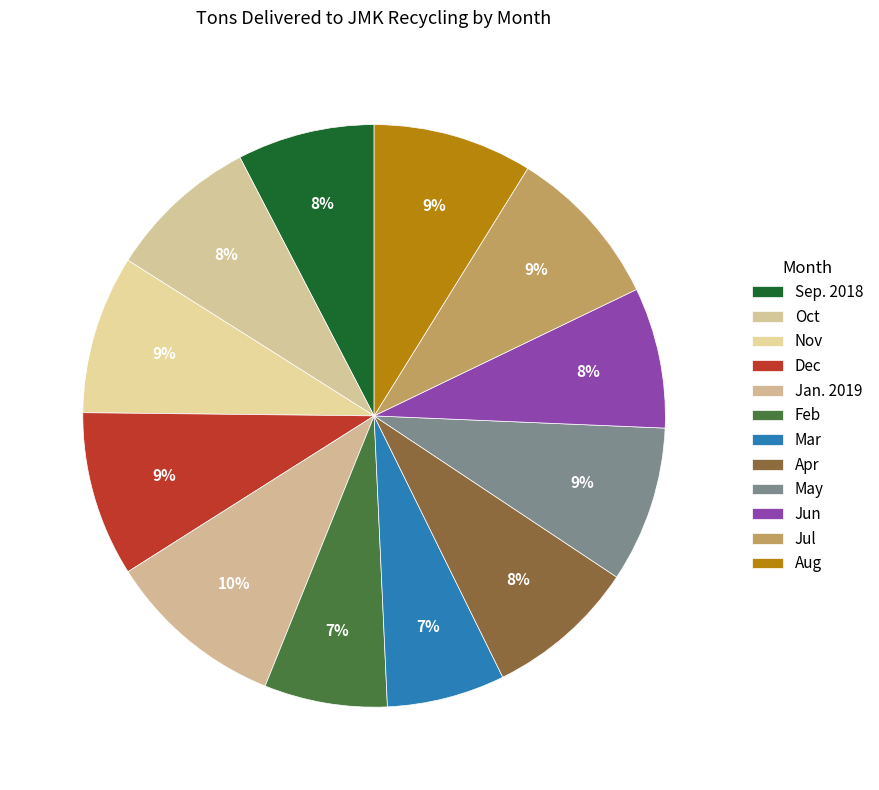

What percentage do Oct and May together represent?

17.1%